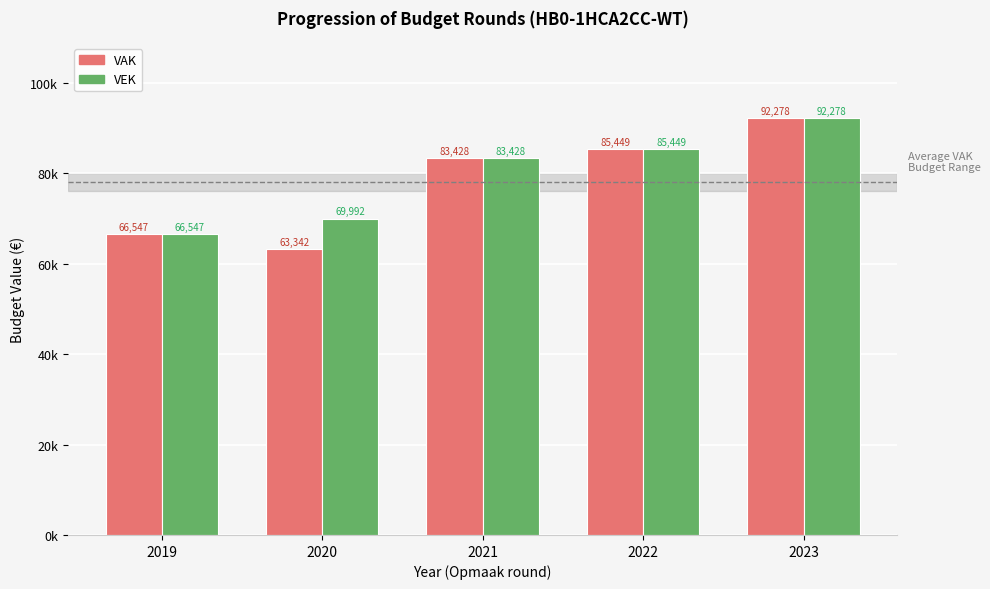

True or false: VAK has a value of 39361 at 2020.

False